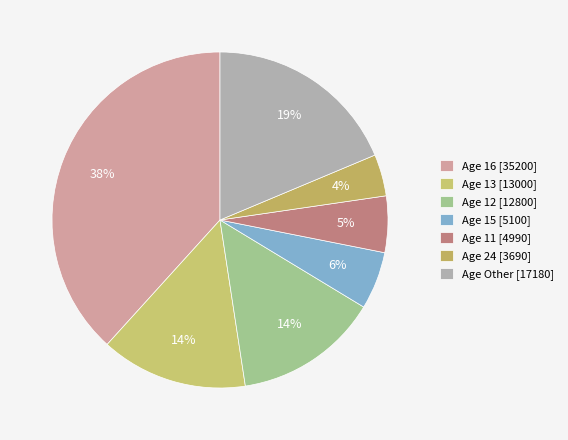

How many slices are in this pie chart?

7